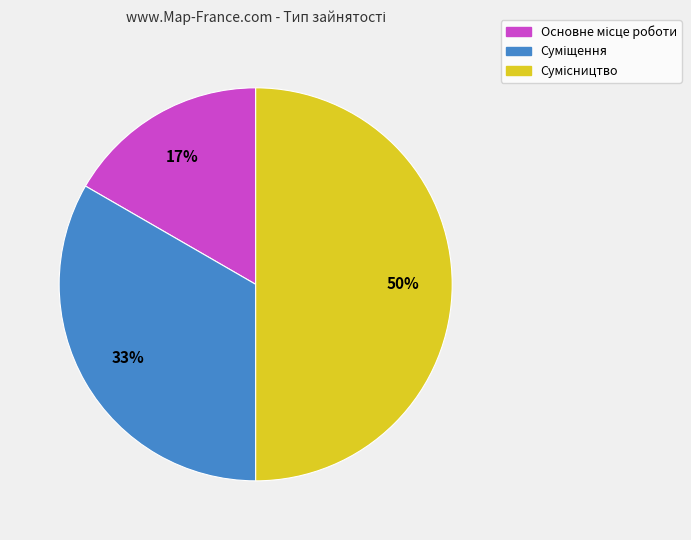

To the nearest percent, what is the average slice percentage?

33%